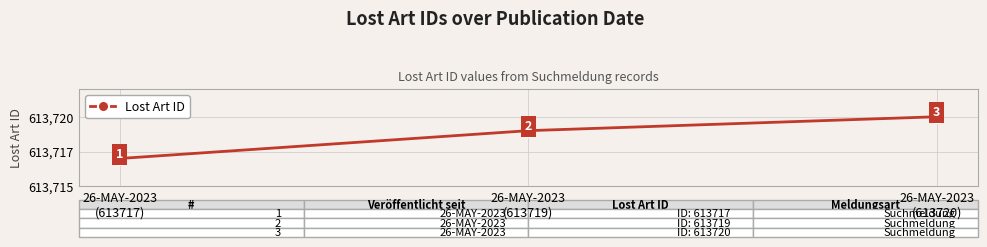

What is the minimum value shown in the chart?

613717